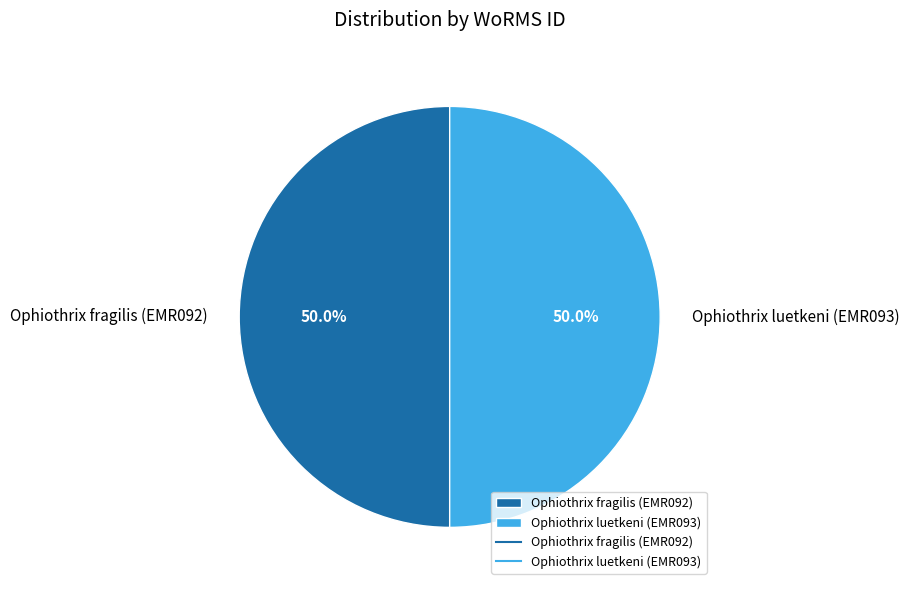

Count the number of slices in the pie.

2